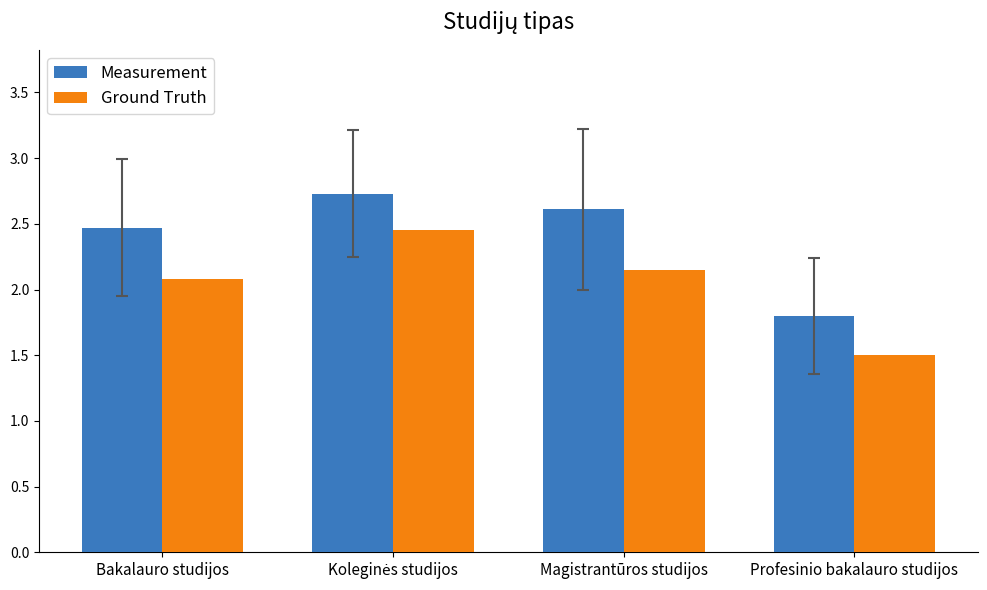

What position from the right is Profesinio bakalauro studijos?

1